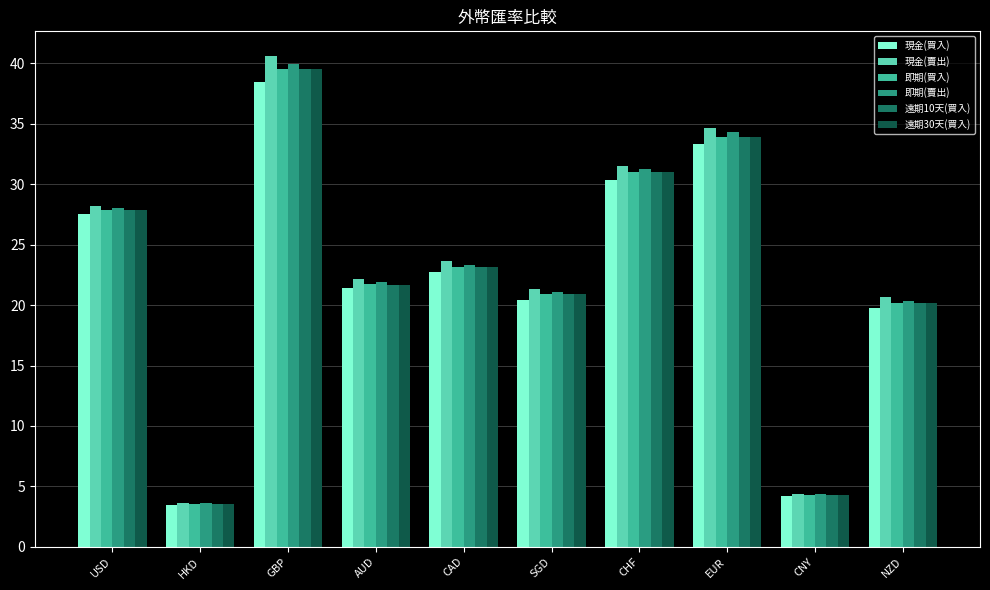

Where is 遠期10天(買入) nearest to the value 21?

SGD